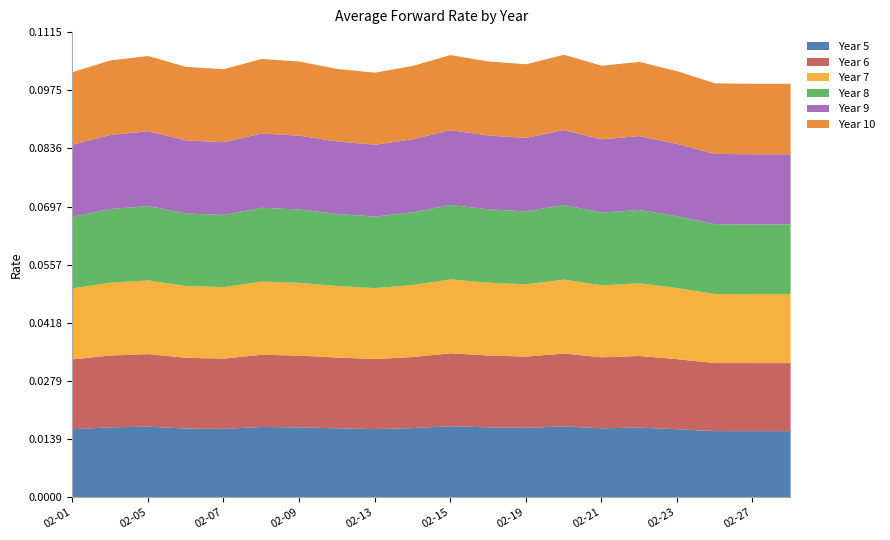

The Year 5 series shows 0.0 at 2018-02-13. True or false?

False